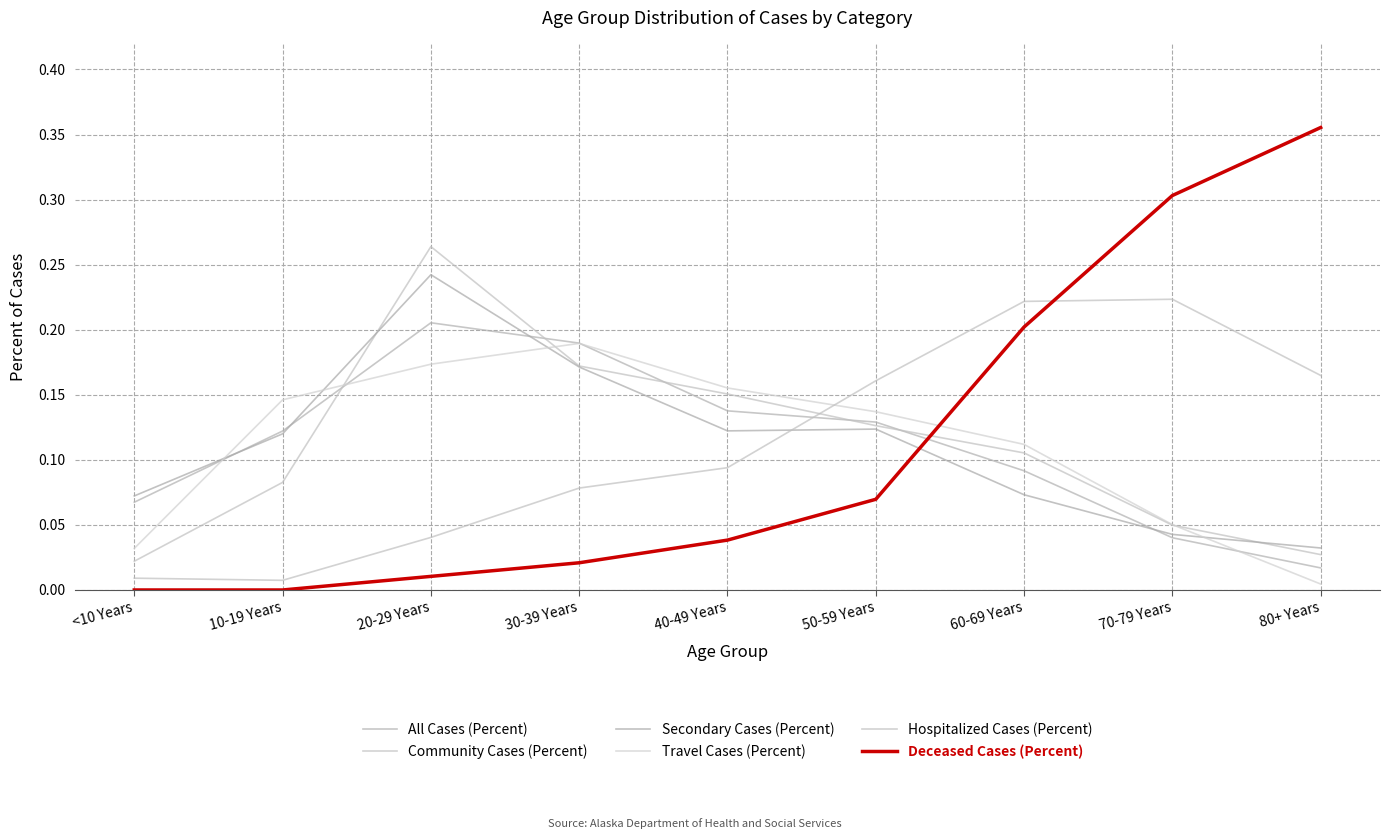

Reading right to left, list all the values displayed in this chart.

All Cases (Percent): 0.0	0.0	0.1	0.1	0.1	0.2	0.2	0.1	0.1
Community Cases (Percent): 0.0	0.0	0.1	0.1	0.2	0.2	0.3	0.1	0.0
Secondary Cases (Percent): 0.0	0.0	0.1	0.1	0.1	0.2	0.2	0.1	0.1
Travel Cases (Percent): 0.0	0.1	0.1	0.1	0.2	0.2	0.2	0.1	0.0
Hospitalized Cases (Percent): 0.2	0.2	0.2	0.2	0.1	0.1	0.0	0.0	0.0
Deceased Cases (Percent): 0.4	0.3	0.2	0.1	0.0	0.0	0.0	0.0	0.0